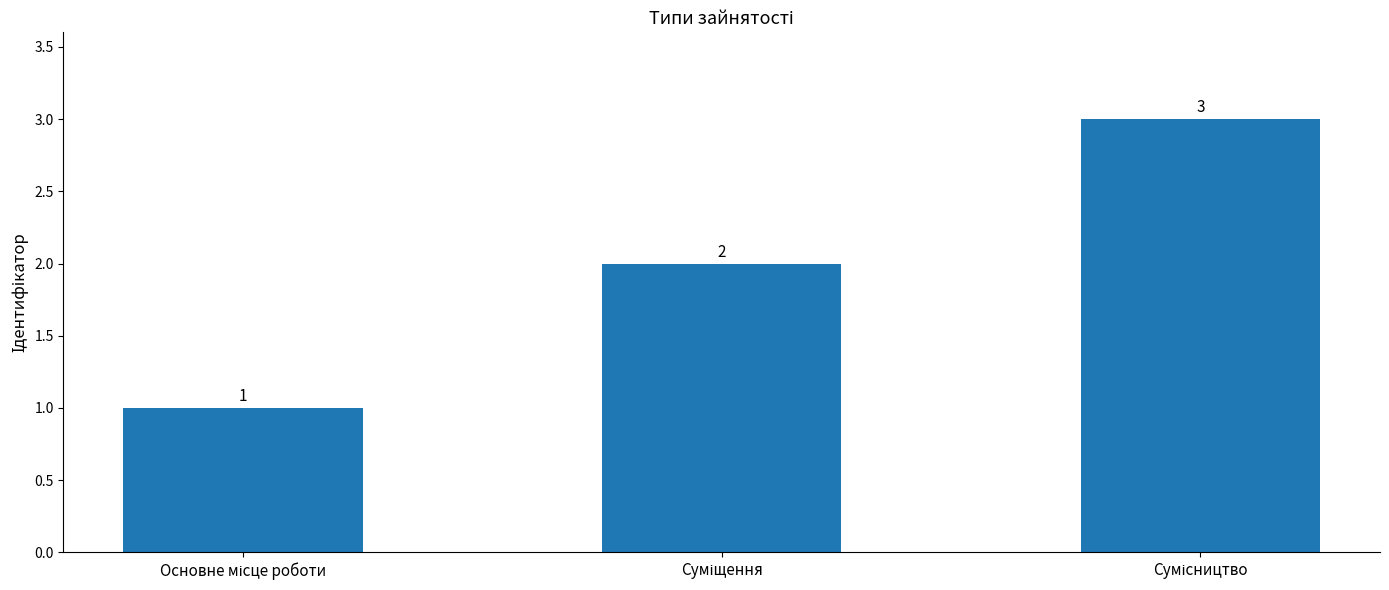

Count the values in the range 1 to 3.

3